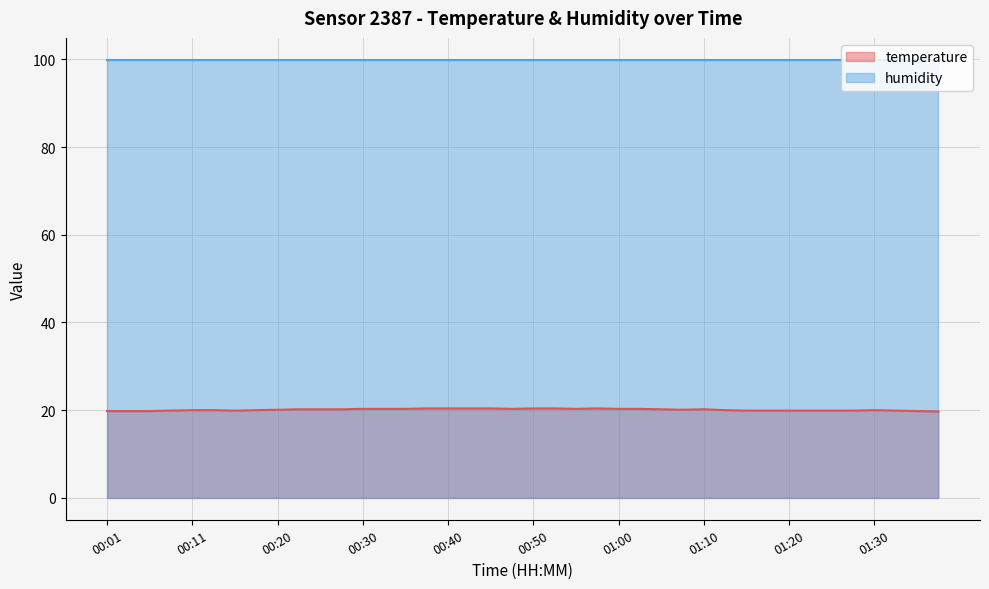

How many series are shown in this chart?

2